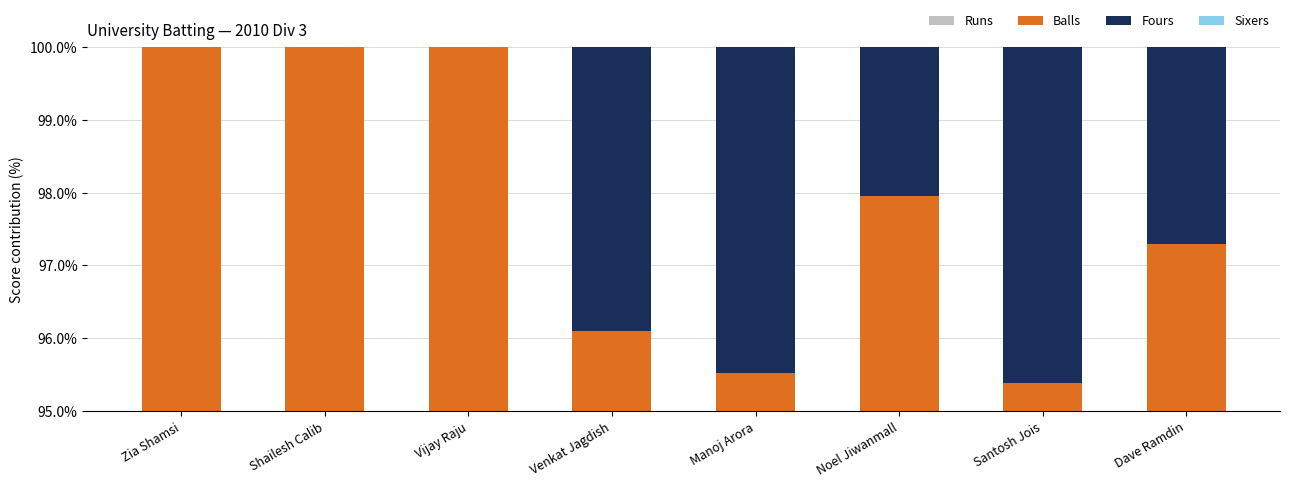

Is the value of Fours at Manoj Arora greater than the value of Balls at Zia Shamsi?

No